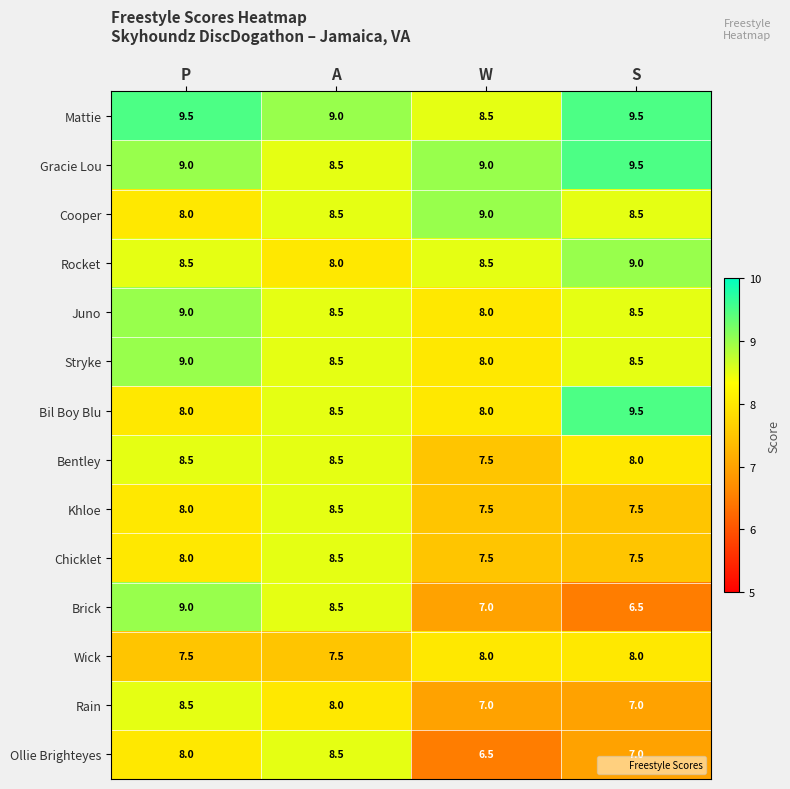

What is the difference between the maximum and minimum values in the Rocket series?

1.0